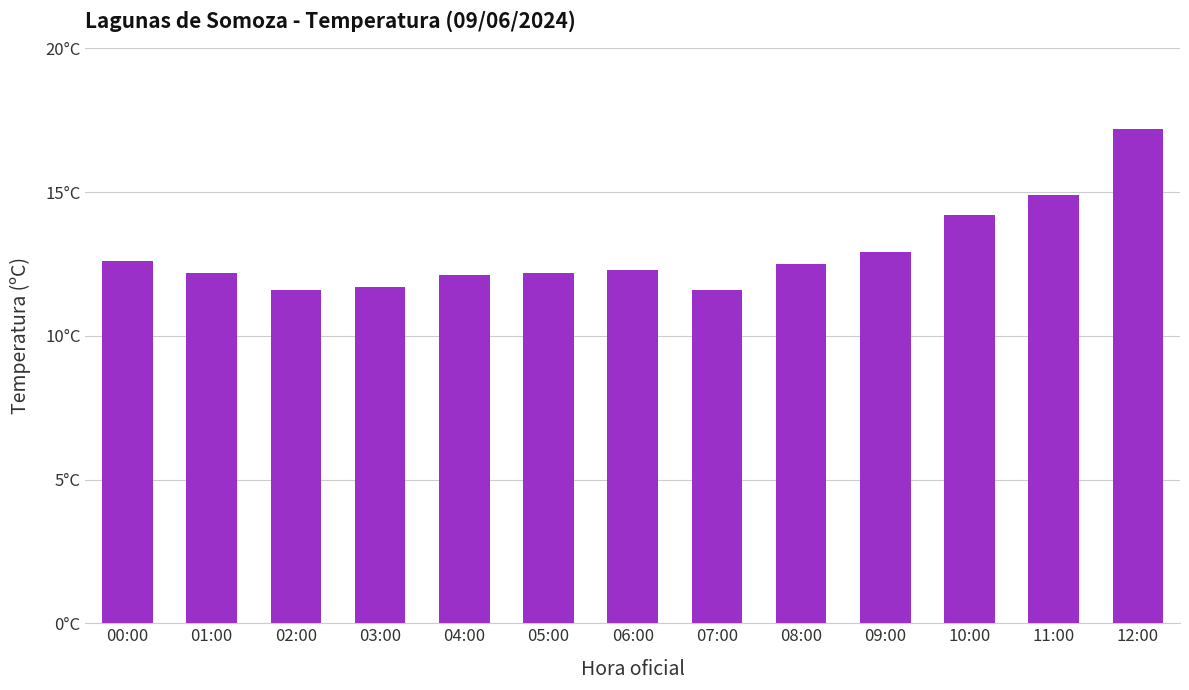

Rank the categories by value from lowest to highest.

02:00, 07:00, 03:00, 04:00, 01:00, 05:00, 06:00, 08:00, 00:00, 09:00, 10:00, 11:00, 12:00